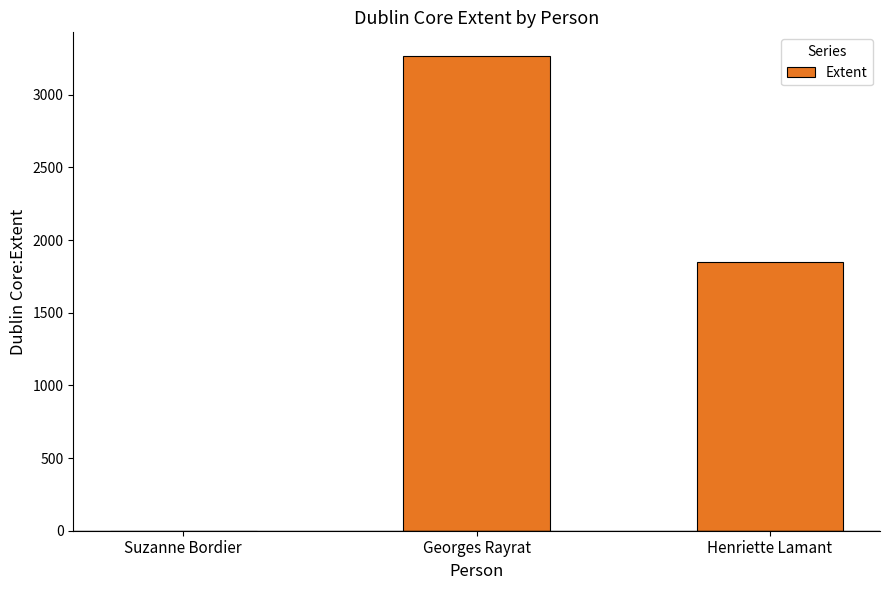

Between Georges Rayrat and Suzanne Bordier, which is larger?

Georges Rayrat